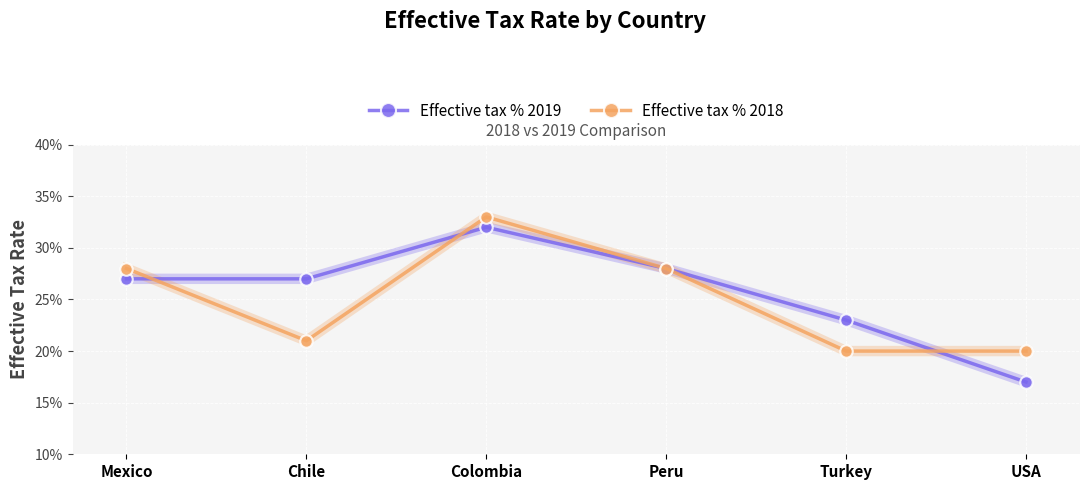

Does the chart have visible grid lines?

Yes